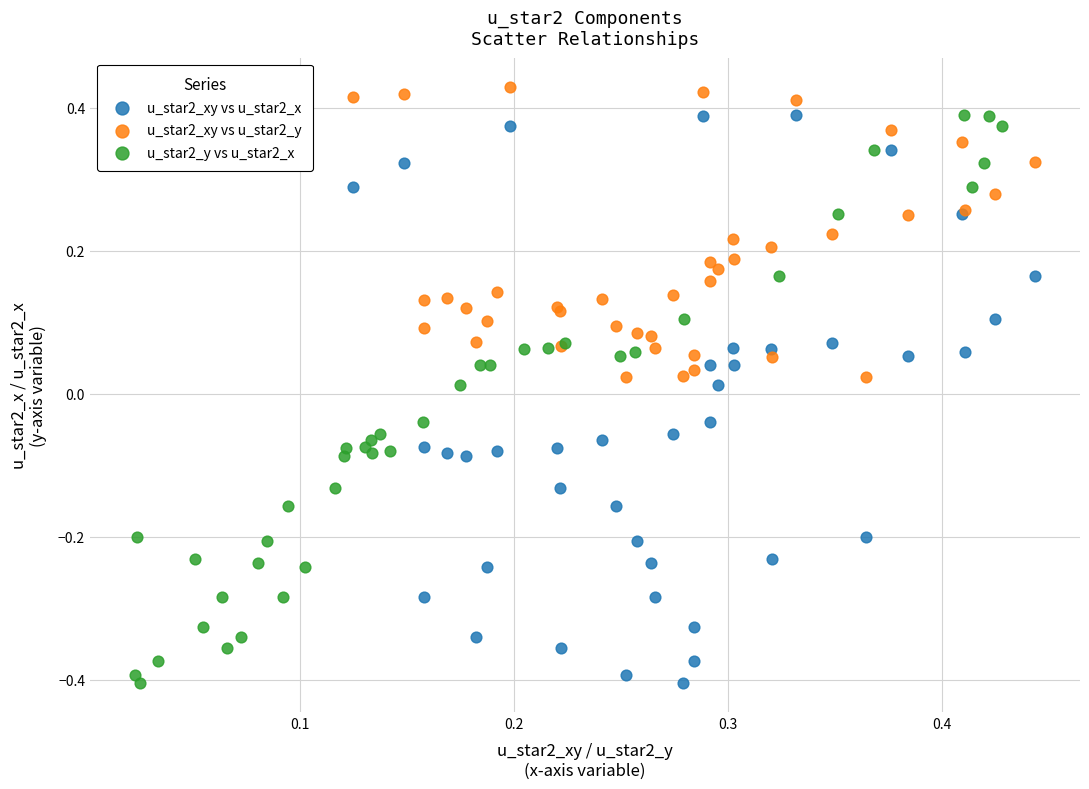

Which series contains the highest Y value?

u_star2_xy vs u_star2_y